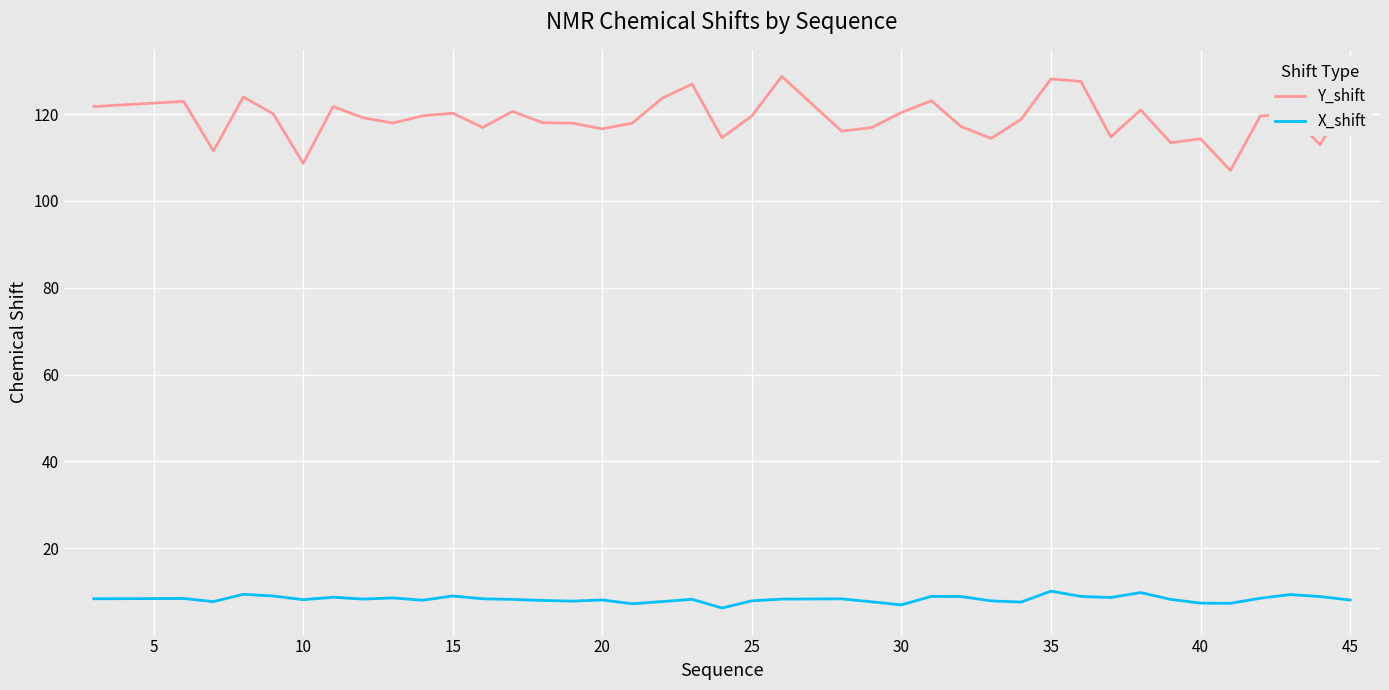

List the series in order of their overall mean, highest first.

Y_shift, X_shift